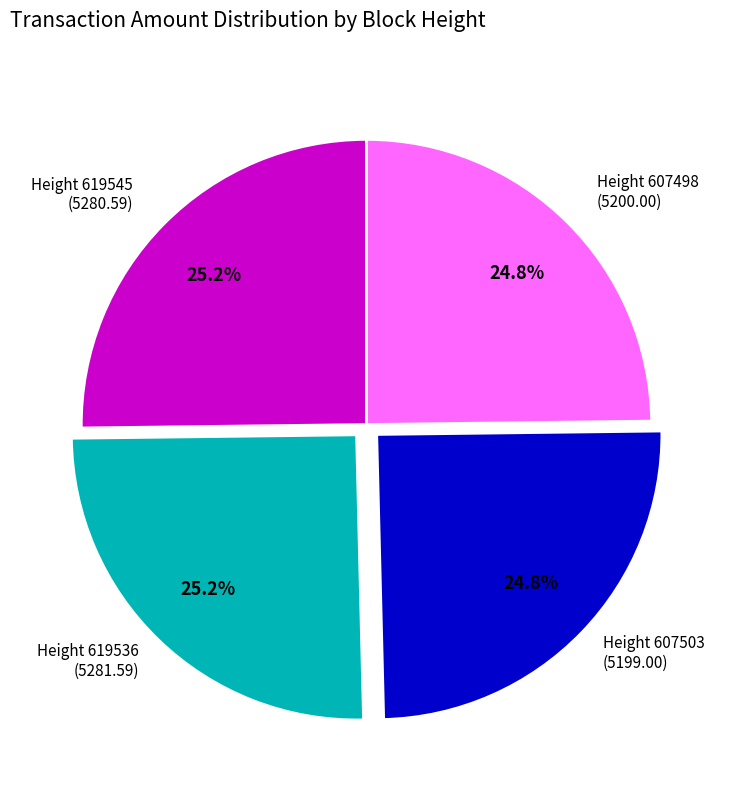

To the nearest percent, what is the combined percentage of Height 607503 and Height 607498?

50%